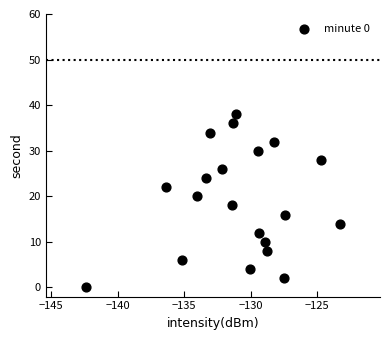

What is the range of Y values (max minus min)?

38